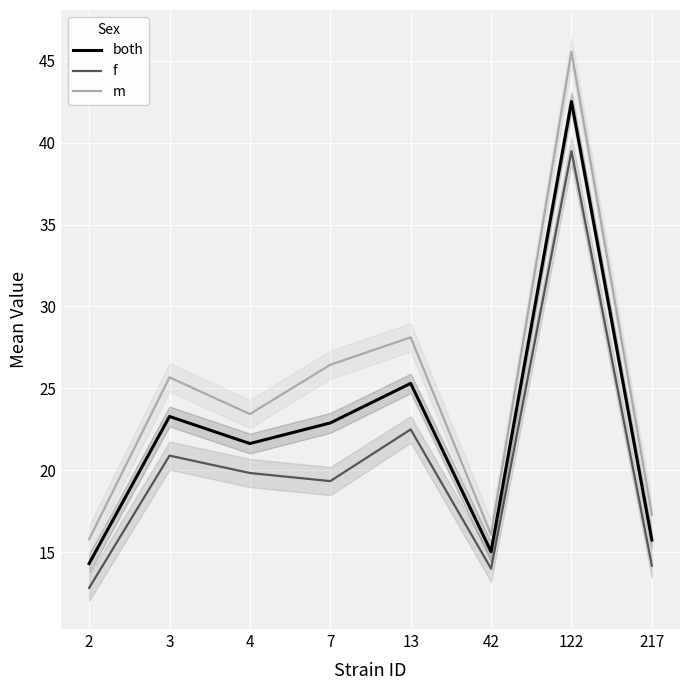

True or false: f has a value of 22.5 at 13.

True